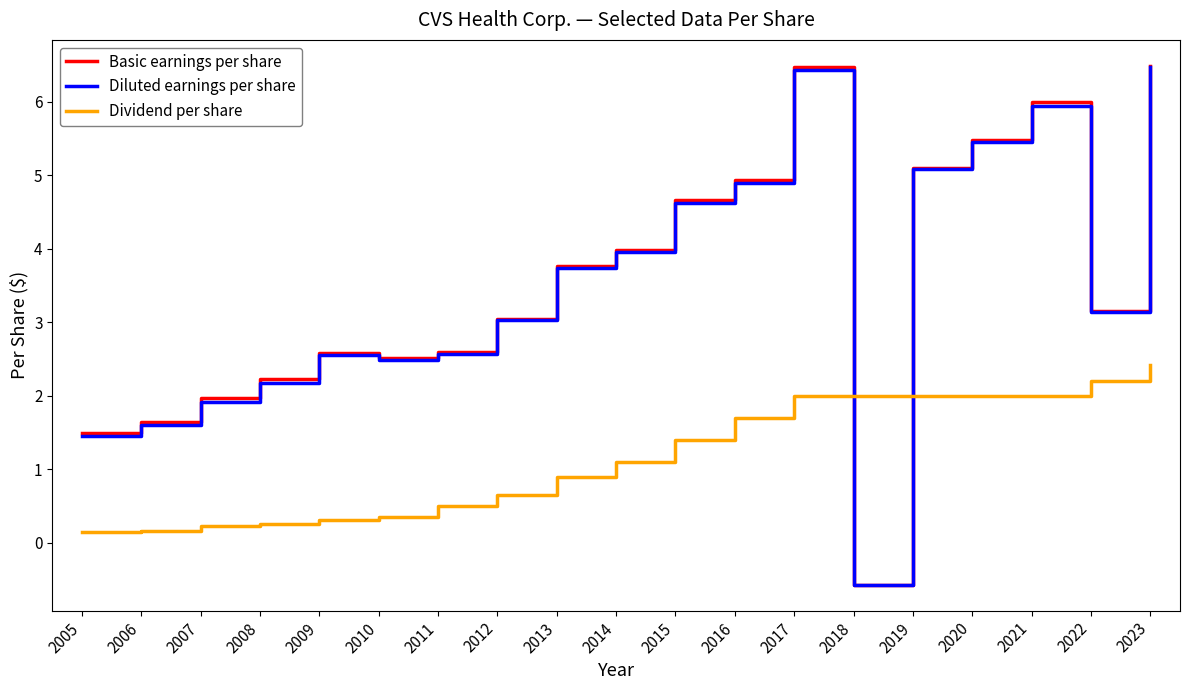

Is the value of Dividend per share at 2011 greater than the value of Basic earnings per share at 2019?

No